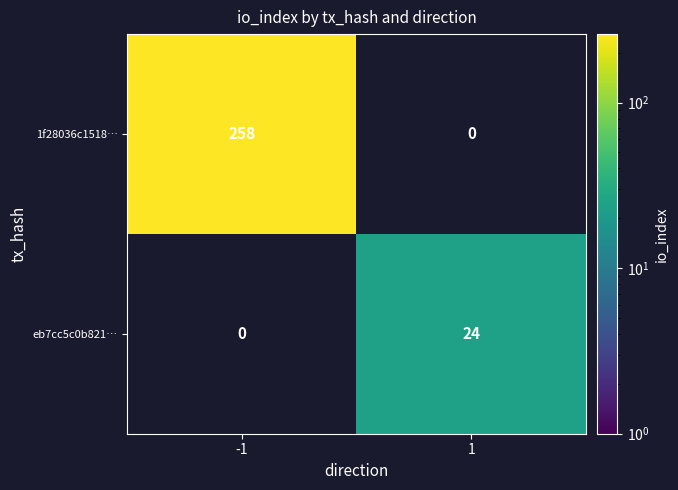

Reading right to left, extract all data points from this chart.

1f28036c1518…: 0	258
eb7cc5c0b821…: 24	0